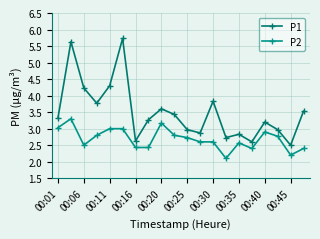

What are all the series names shown in the legend?

P1, P2